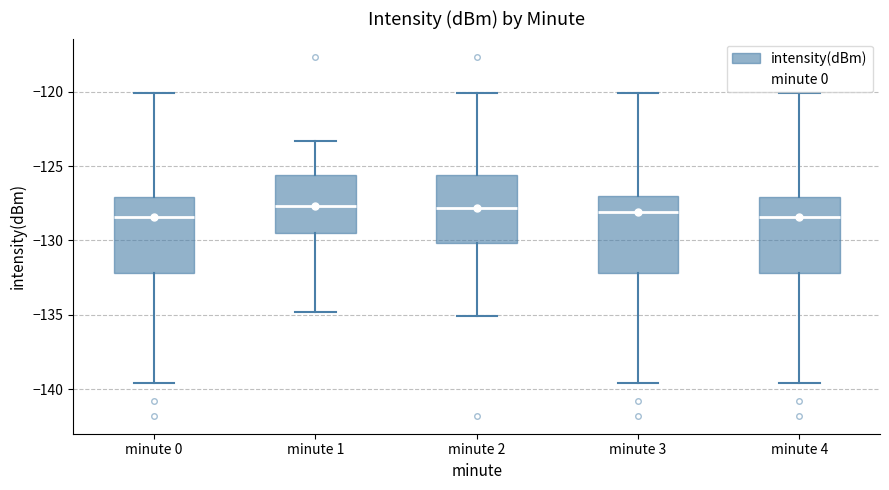

Reading left to right, read every box against the y-axis: the position of its median line, the range the box covers, and the ends of its whiskers. The values are not printed on the chart, so give them approximately, as read against the axis.

minute 0: median -128.5, box -132.0 to -127.0, whiskers -139.5 to -120.0
minute 1: median -127.5, box -129.5 to -125.5, whiskers -135.0 to -123.5
minute 2: median -128.0, box -130.0 to -125.5, whiskers -135.0 to -120.0
minute 3: median -128.0, box -132.0 to -127.0, whiskers -139.5 to -120.0
minute 4: median -128.5, box -132.0 to -127.0, whiskers -139.5 to -120.0